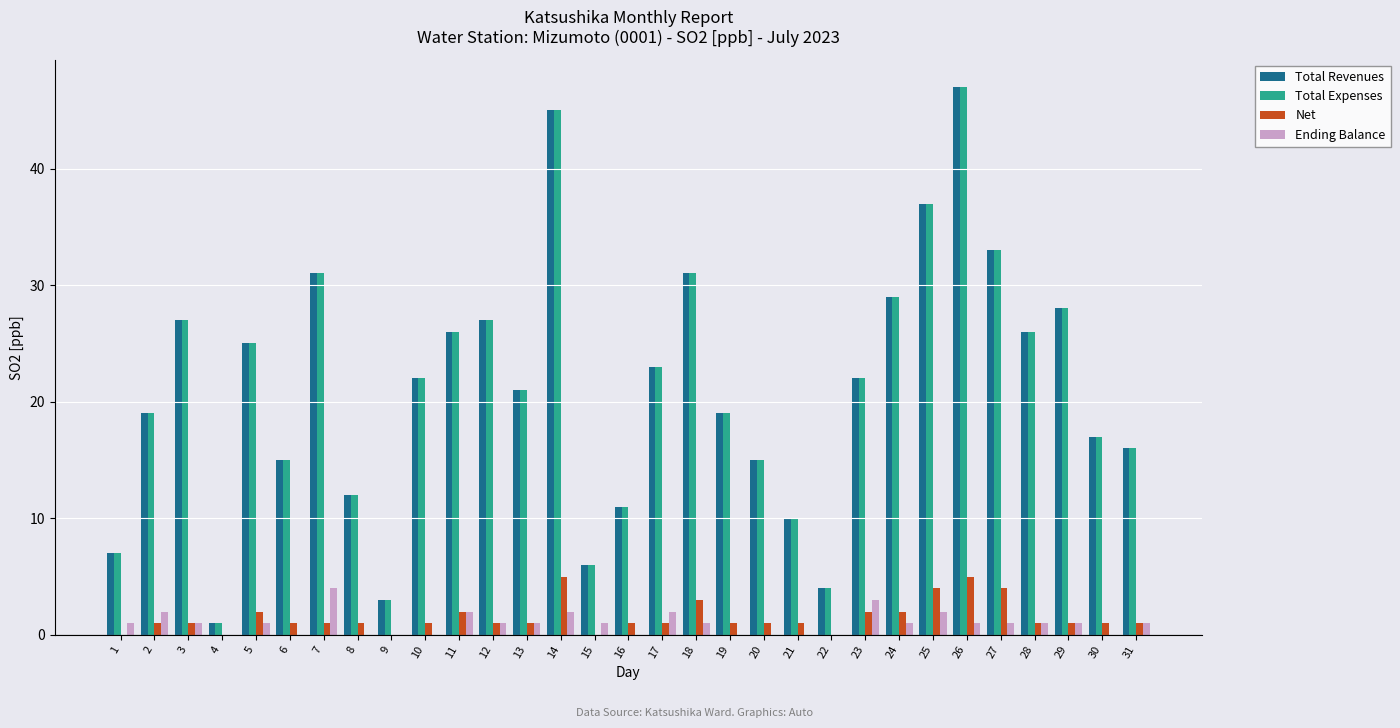

What are all the series names shown in the legend?

Total Revenues, Total Expenses, Net, Ending Balance